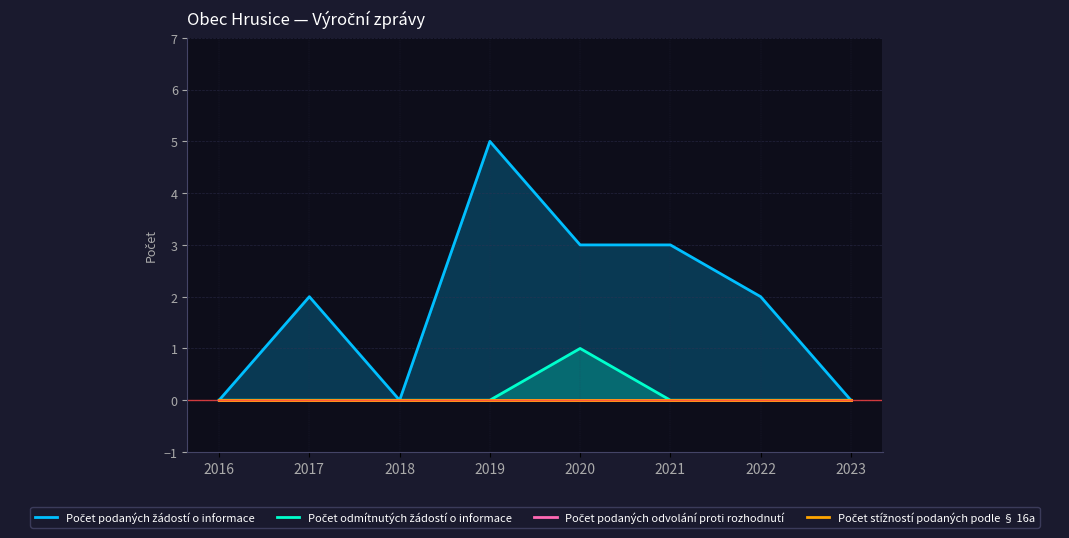

True or false: Počet podaných odvolání proti rozhodnutí and Počet podaných žádostí o informace intersect in this chart.

False